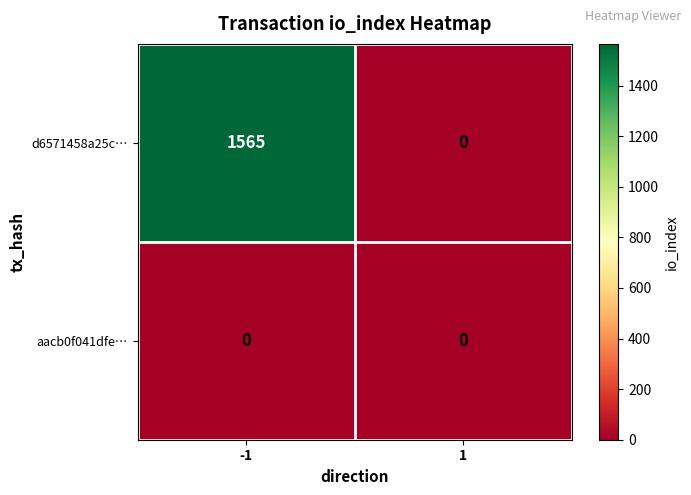

List the series in order of their peak value, highest first.

d6571458a25c…, aacb0f041dfe…